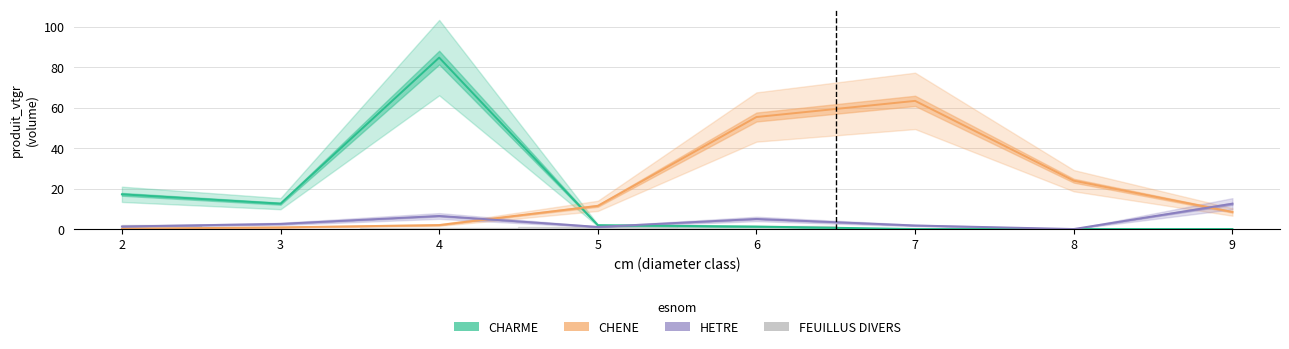

At which category is the sum across all series the highest?

4